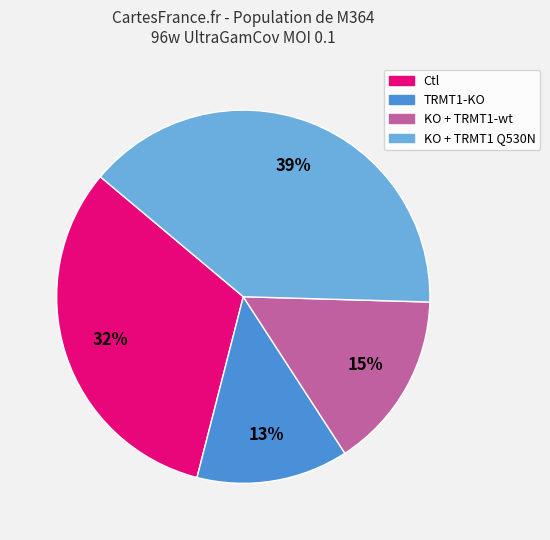

To the nearest percent, what is the difference between the largest and smallest slice percentages?

26%